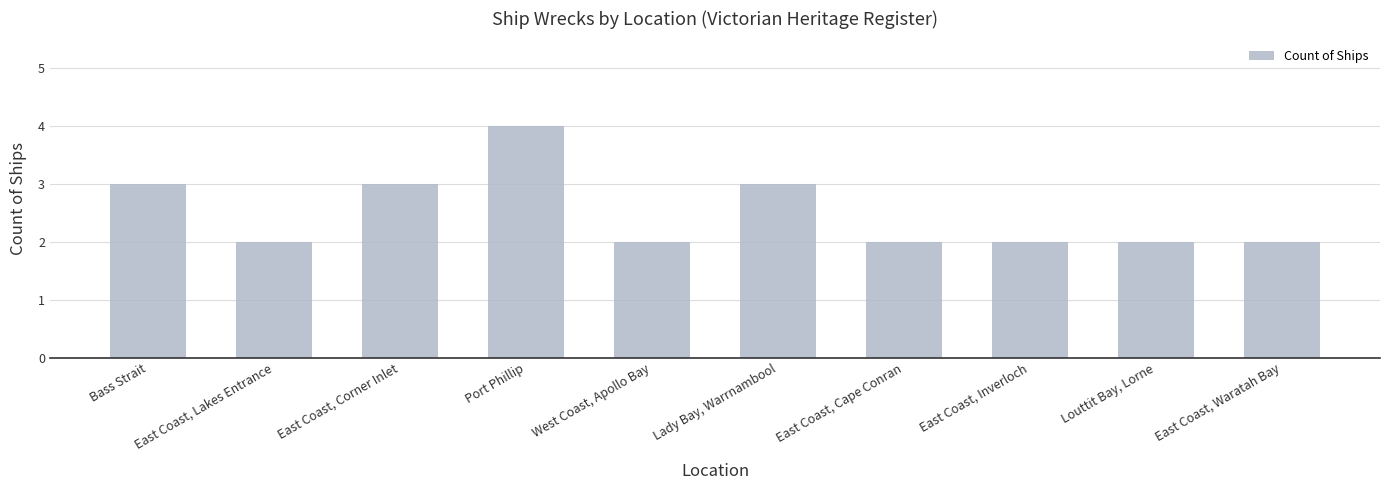

Reading left to right, what are all the values shown in this chart?

Bass Strait=3	East Coast, Lakes Entrance=2	East Coast, Corner Inlet=3	Port Phillip=4	West Coast, Apollo Bay=2	Lady Bay, Warrnambool=3	East Coast, Cape Conran=2	East Coast, Inverloch=2	Louttit Bay, Lorne=2	East Coast, Waratah Bay=2